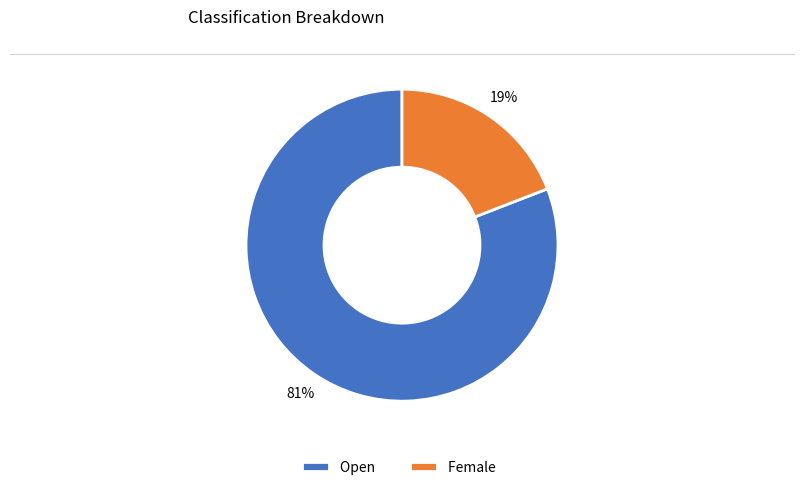

True or false: Open accounts for 81% of the total.

True